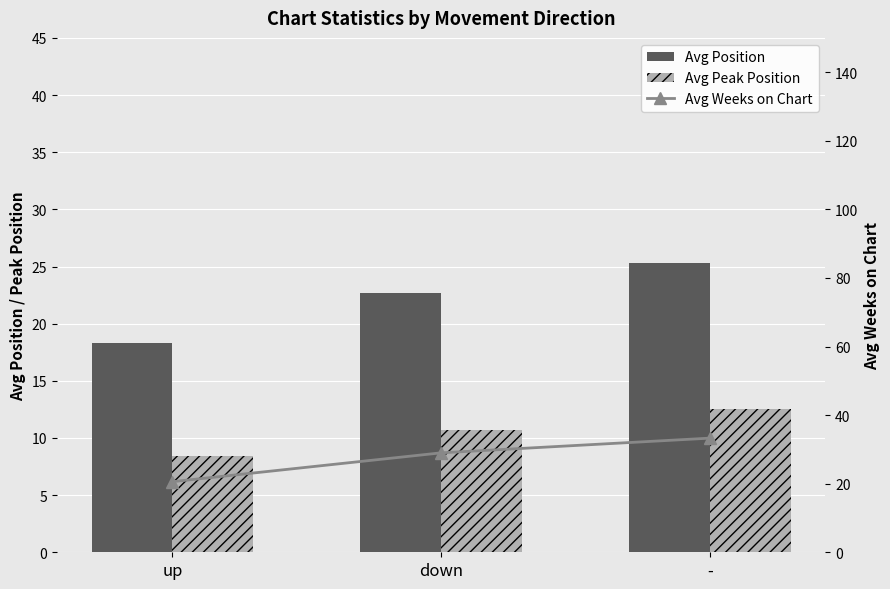

Which series has the widest spread of values?

Avg Weeks on Chart